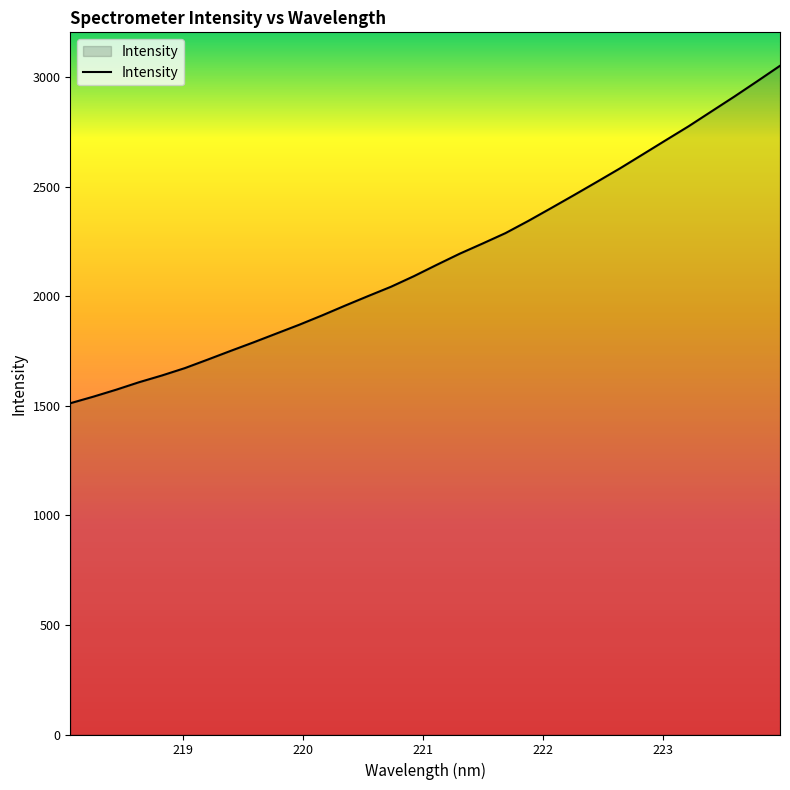

What is the greatest value displayed?

3051.7